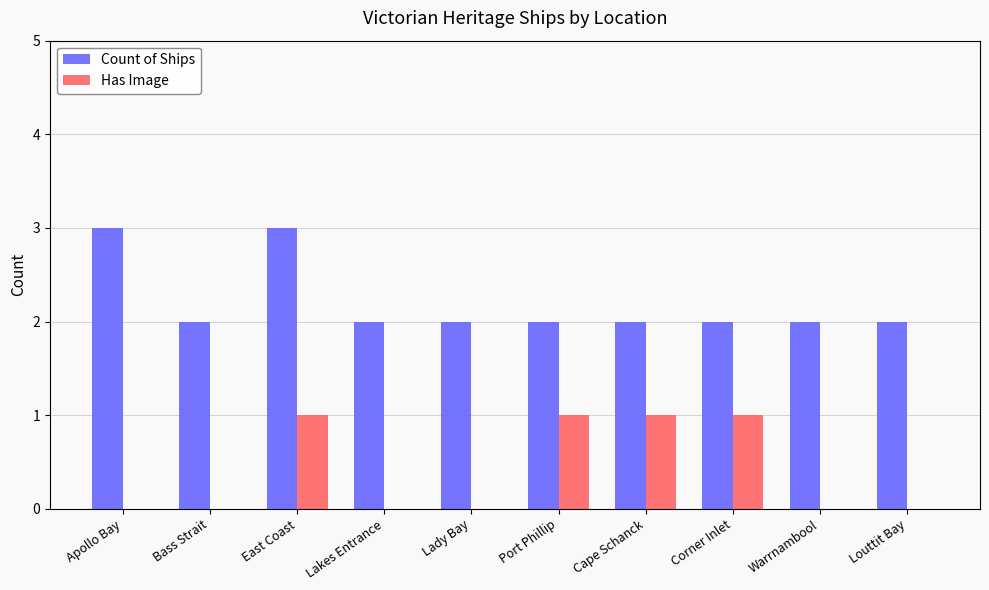

Which series has the largest total across all categories?

Count of Ships